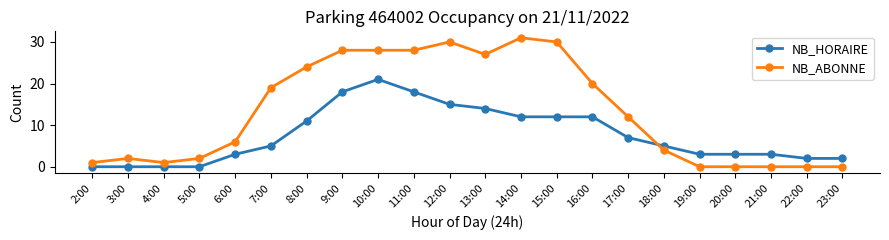

What are all the series names shown in the legend?

NB_HORAIRE, NB_ABONNE